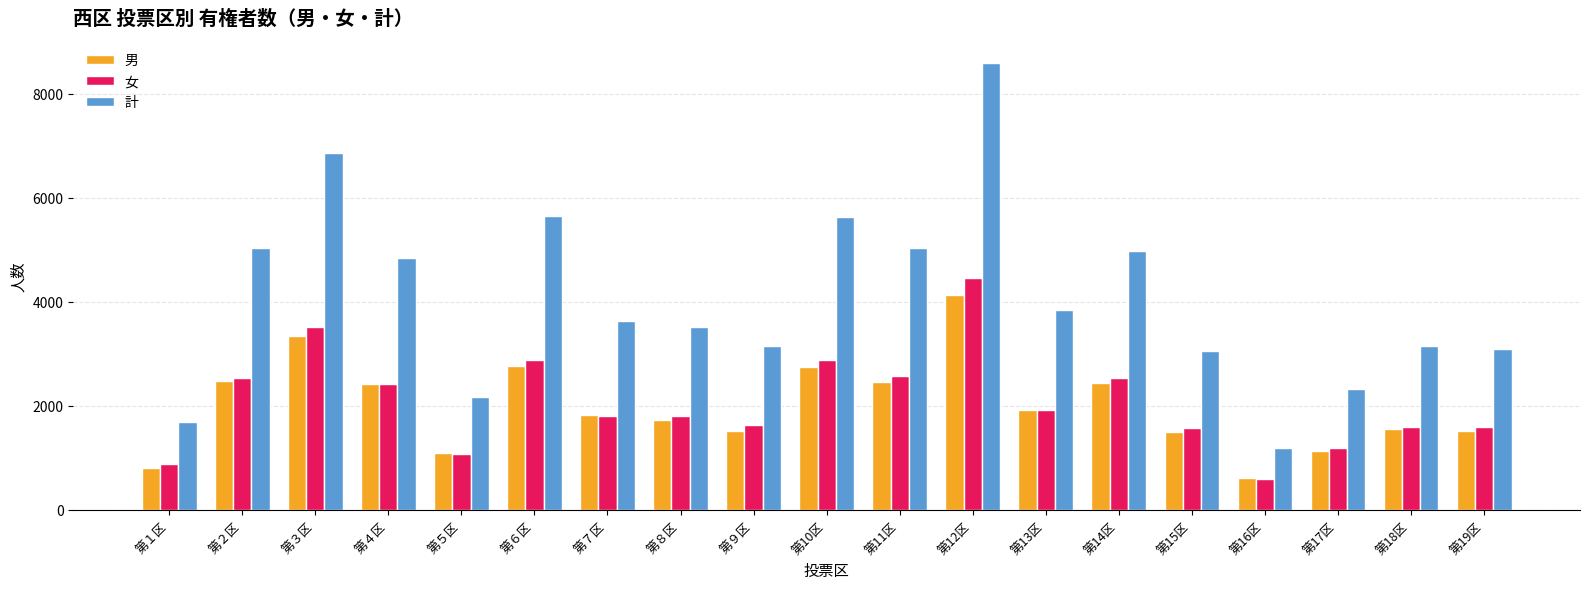

What is the label of the 15th bar from the right?

第５区